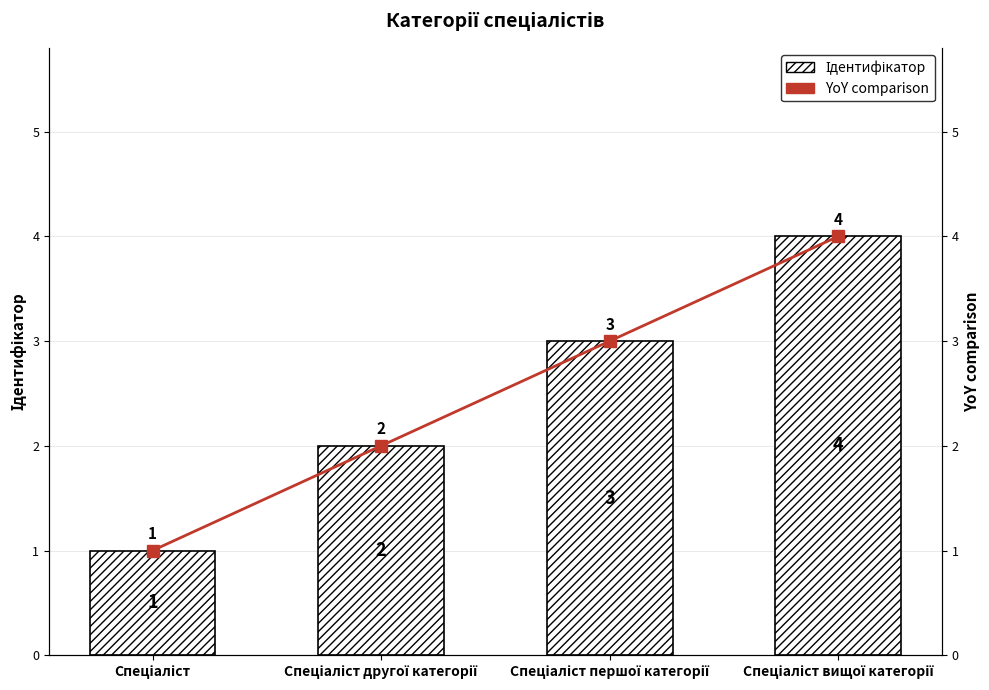

Where does the YoY comparison series first go above 3?

Спеціаліст вищої категорії